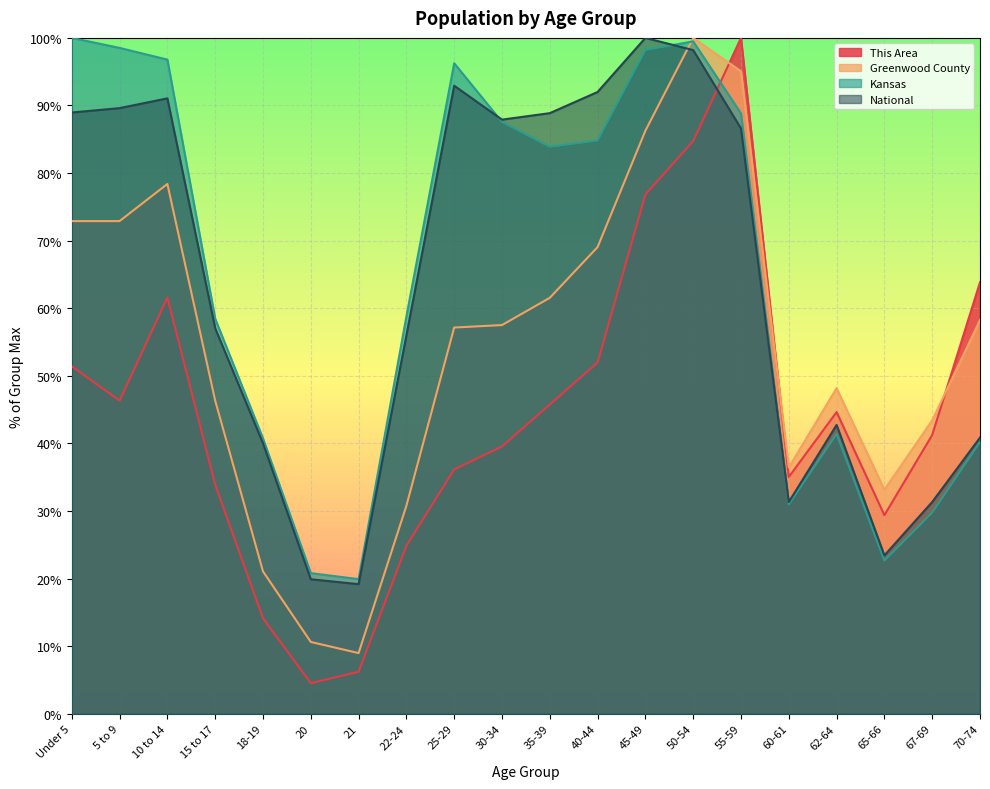

What is the difference between the maximum and minimum values in the Kansas series?

80.1